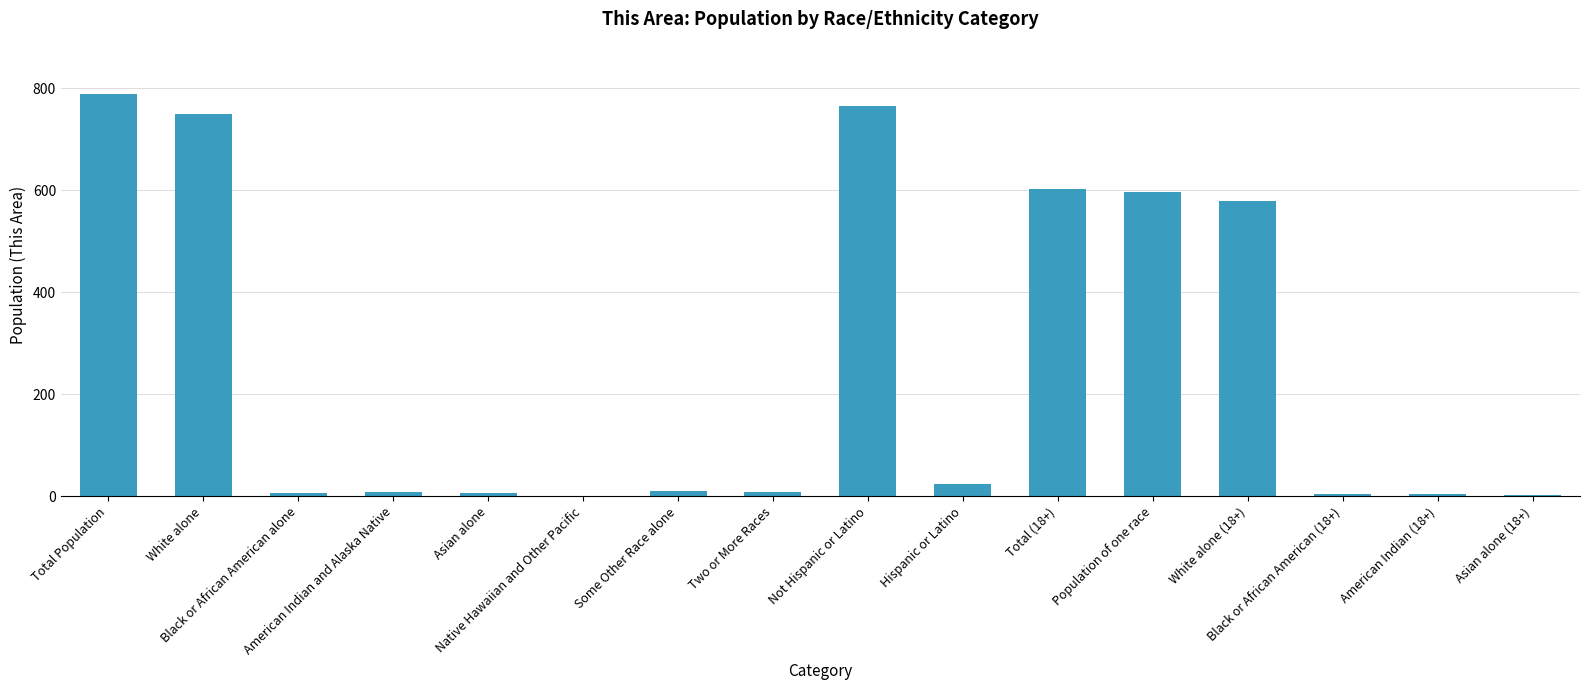

The chart shows a value of 578 at White alone (18+). True or false?

True